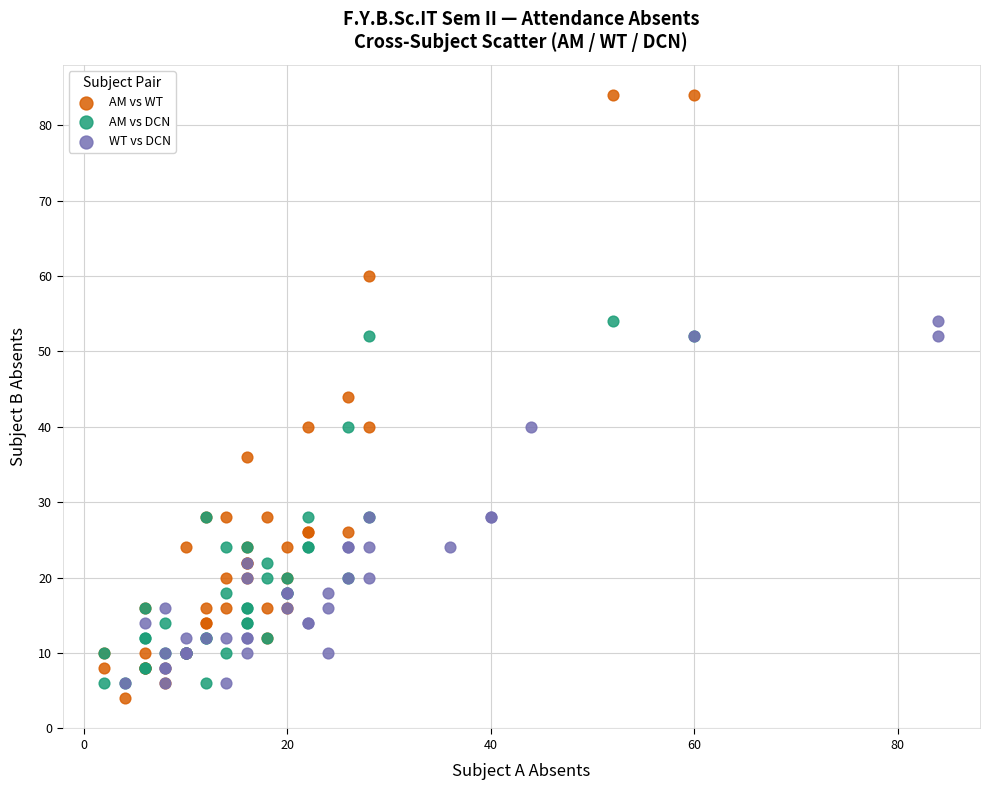

Which series reaches the maximum Y coordinate?

AM vs WT